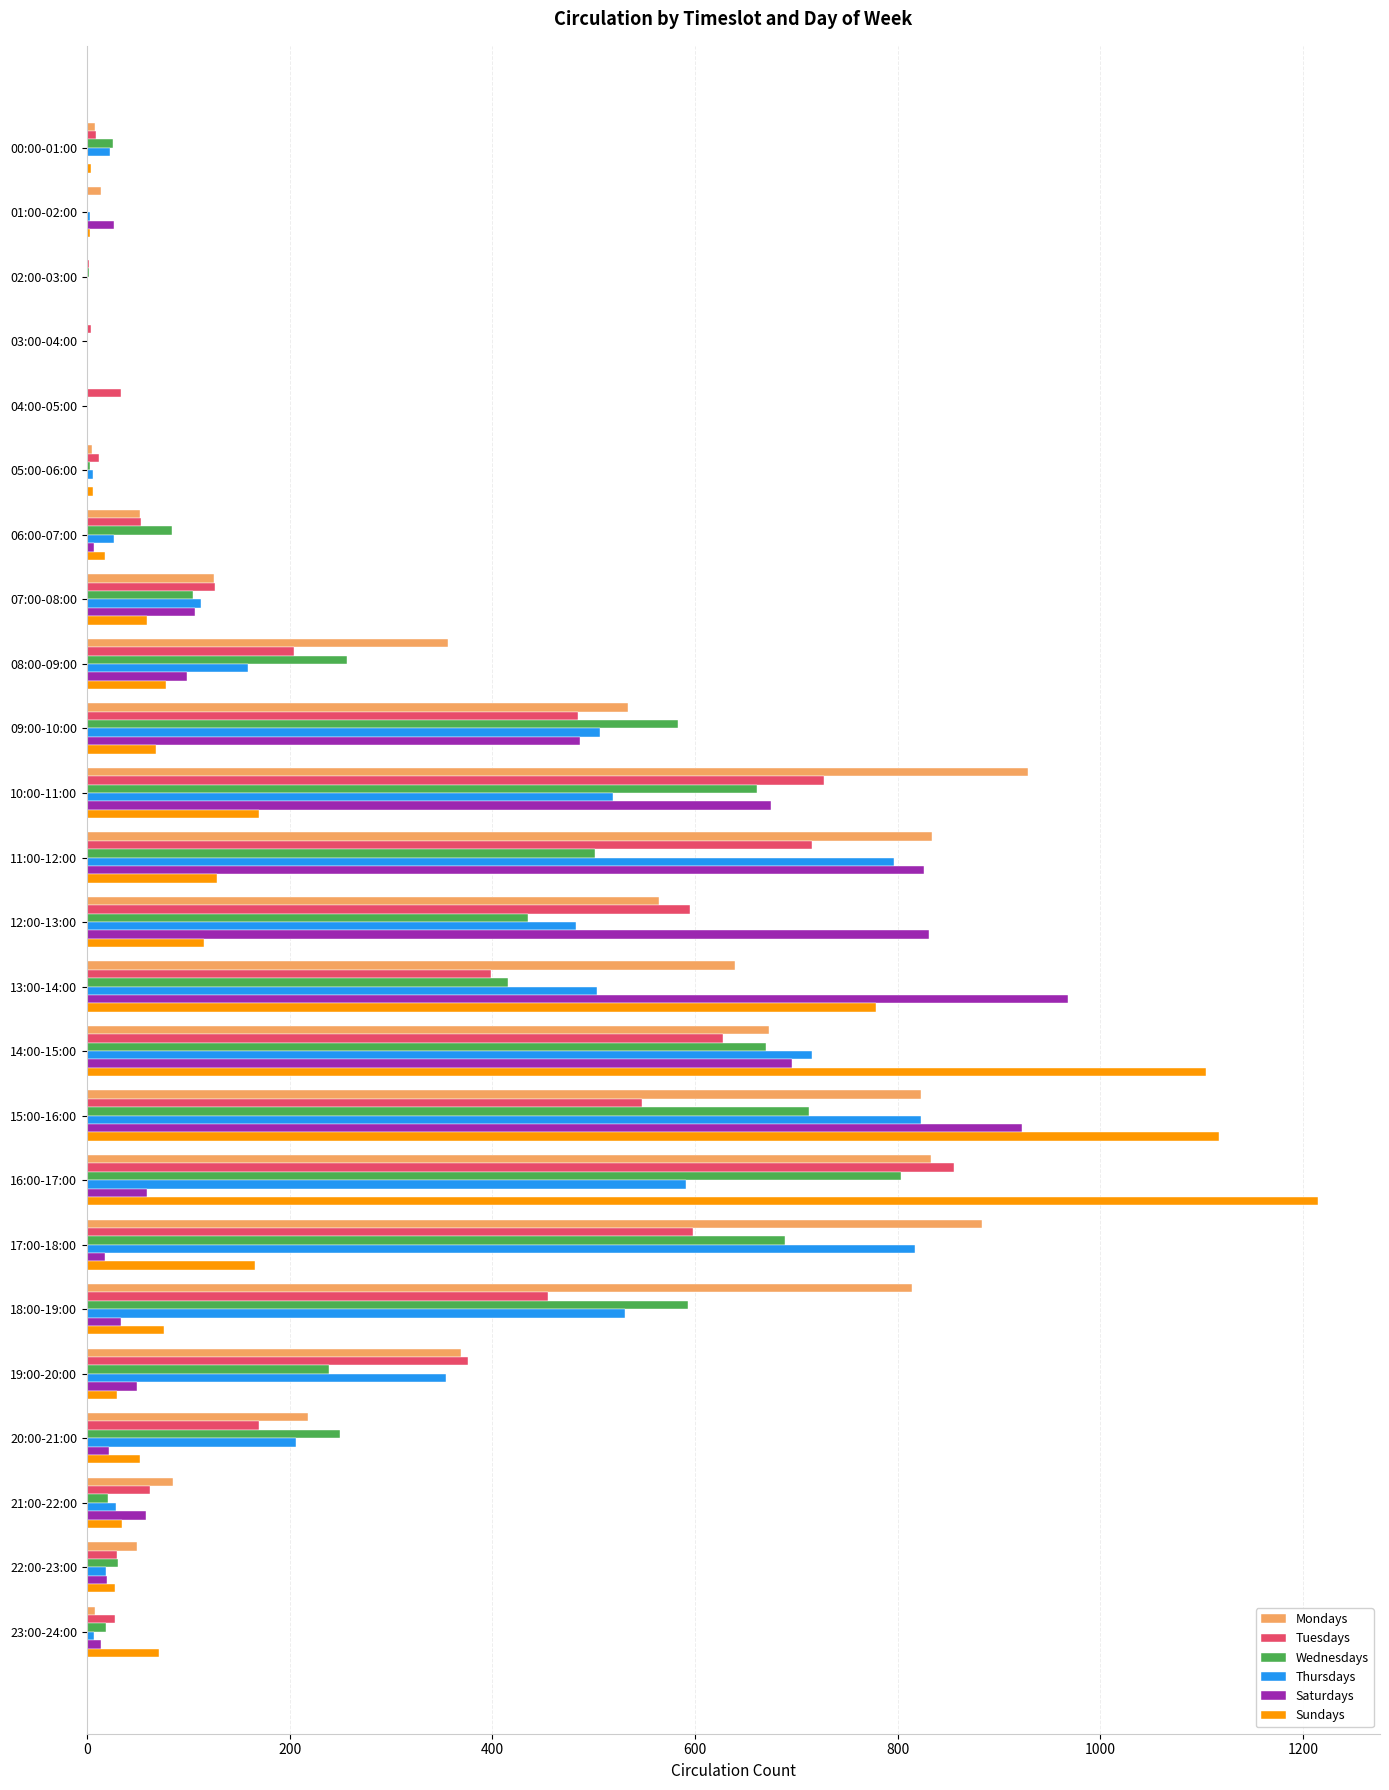

How many data points does each series have?

24